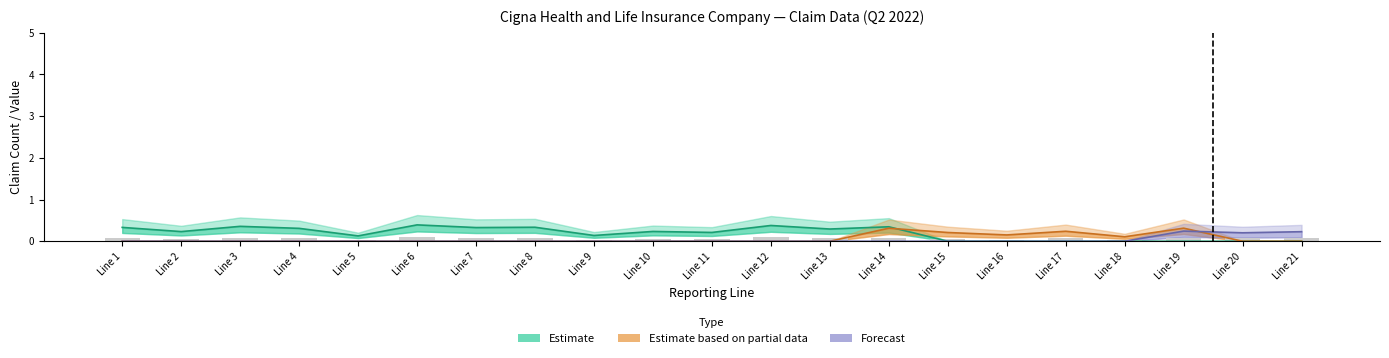

The chart shows a value of 0.1 at Line 7. True or false?

True